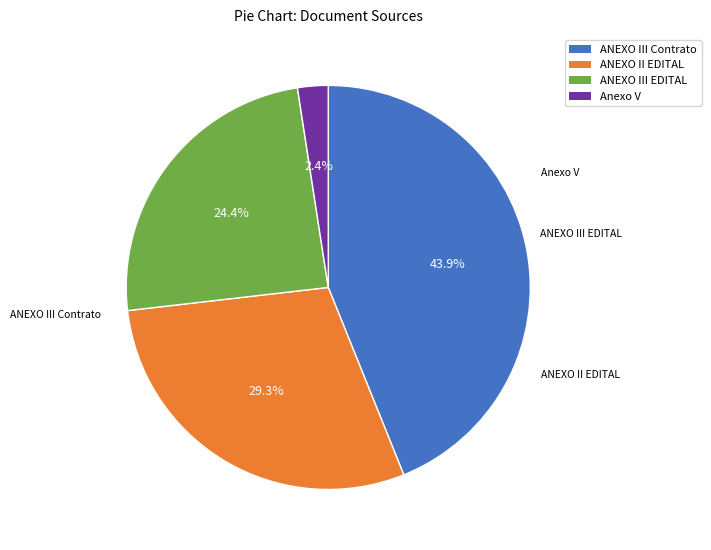

Is there any slice that represents more than half of the pie?

No